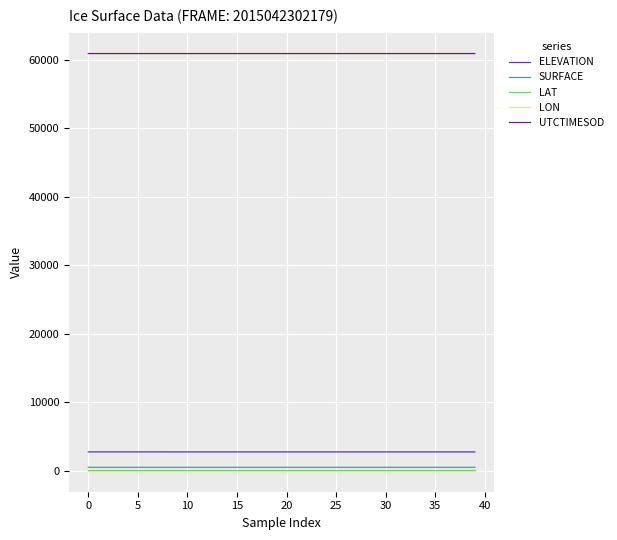

What is the greatest value displayed?

60881.5